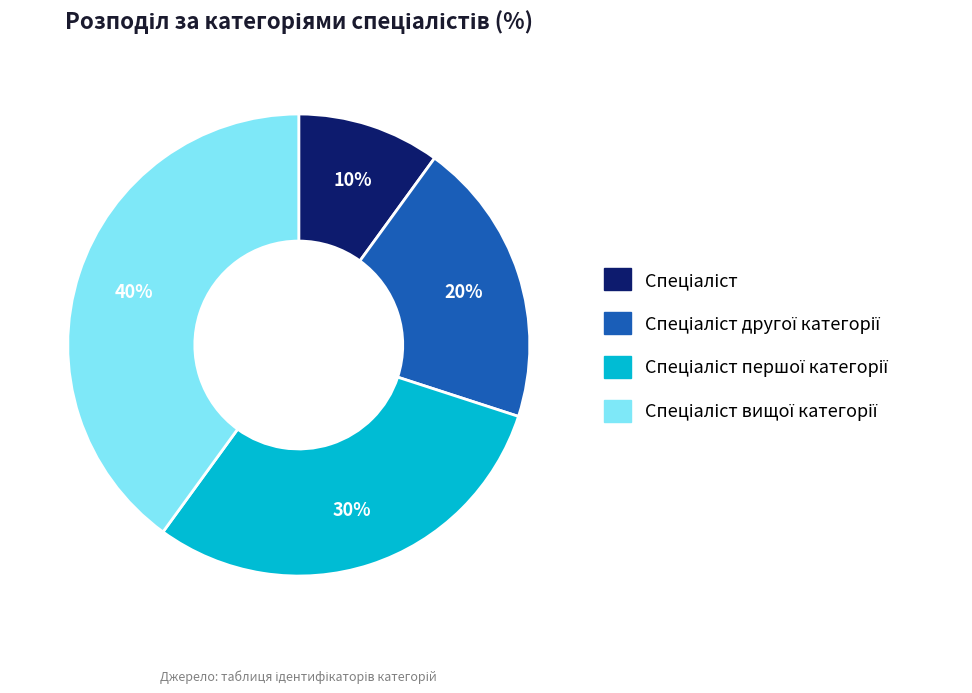

Is there any slice that represents more than half of the pie?

No